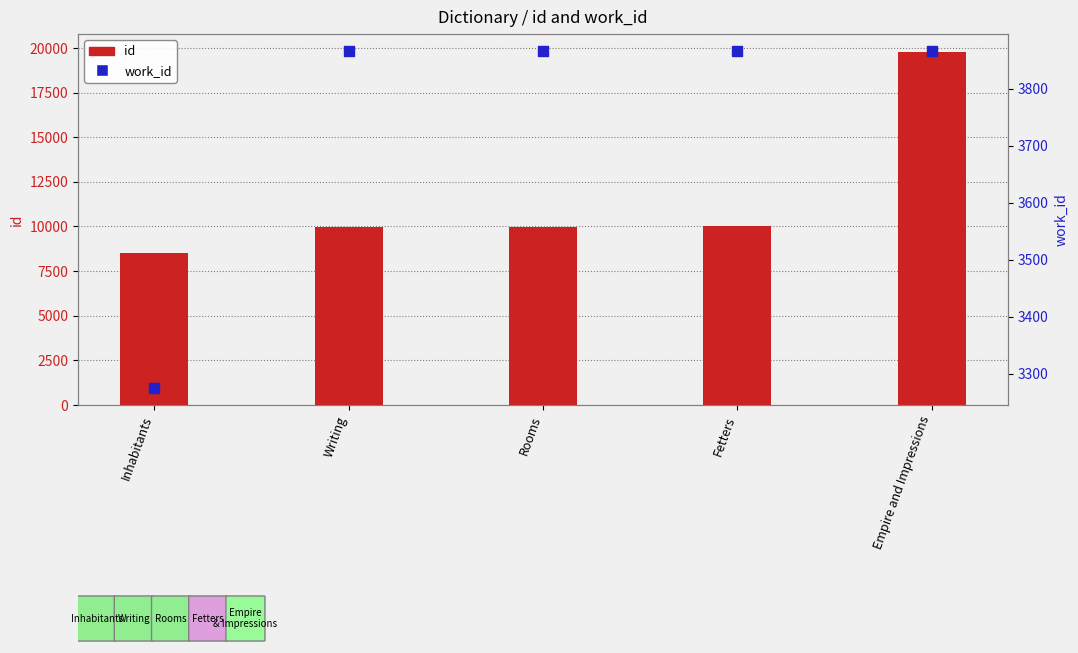

At how many categories does at least one series exceed 19153?

1